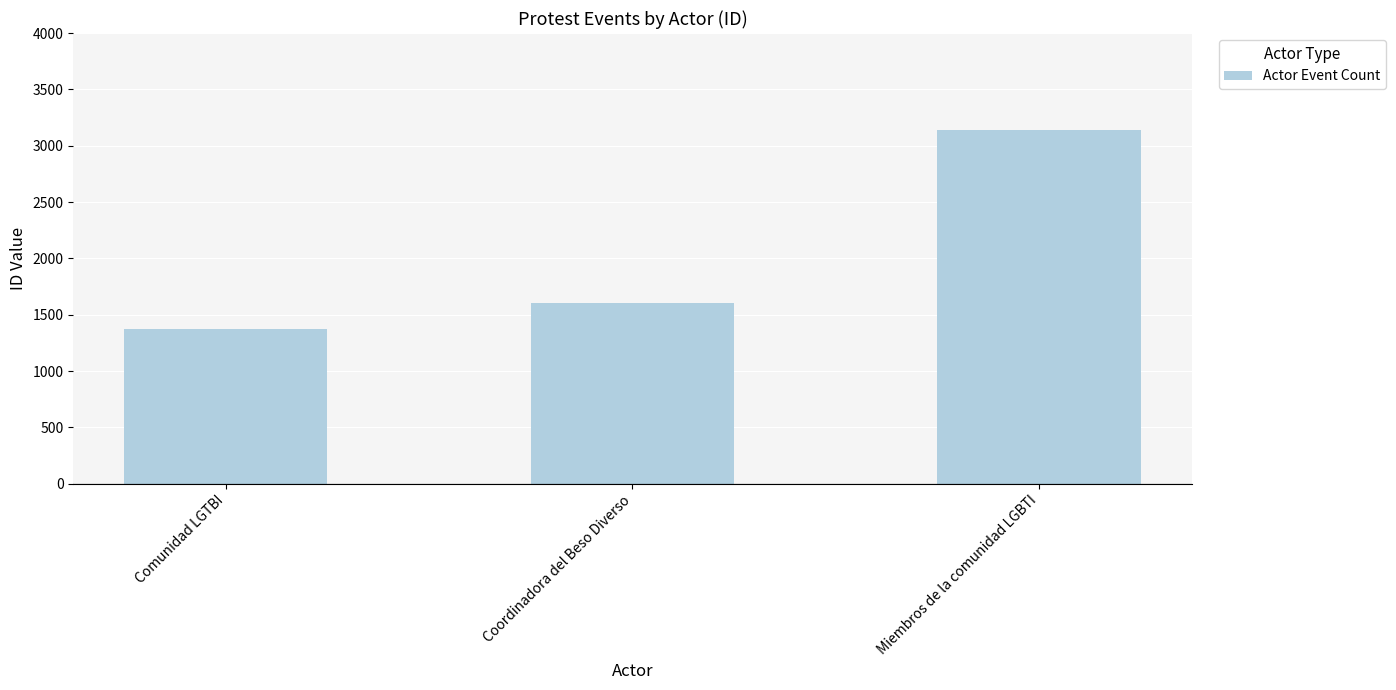

Count the number of categories in the chart.

3